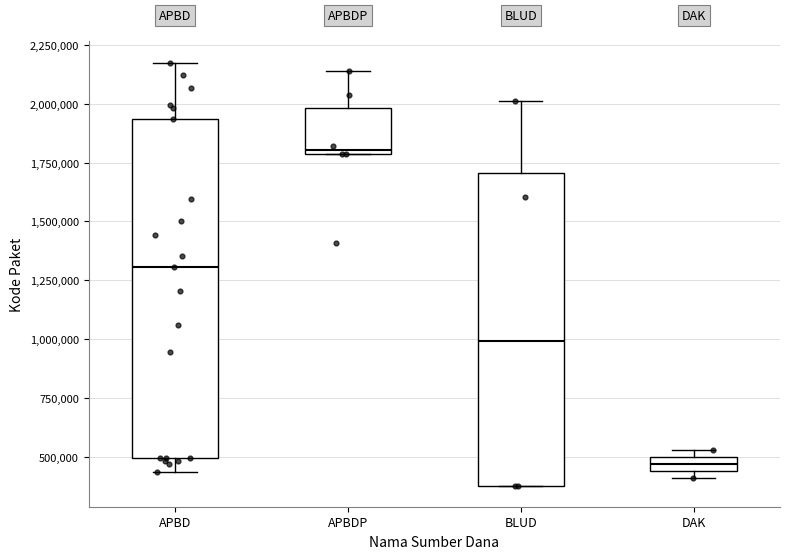

Where is the upper edge of the box for BLUD on the y-axis? The values are not printed on the chart, so give them approximately, as read against the axis.

1700000